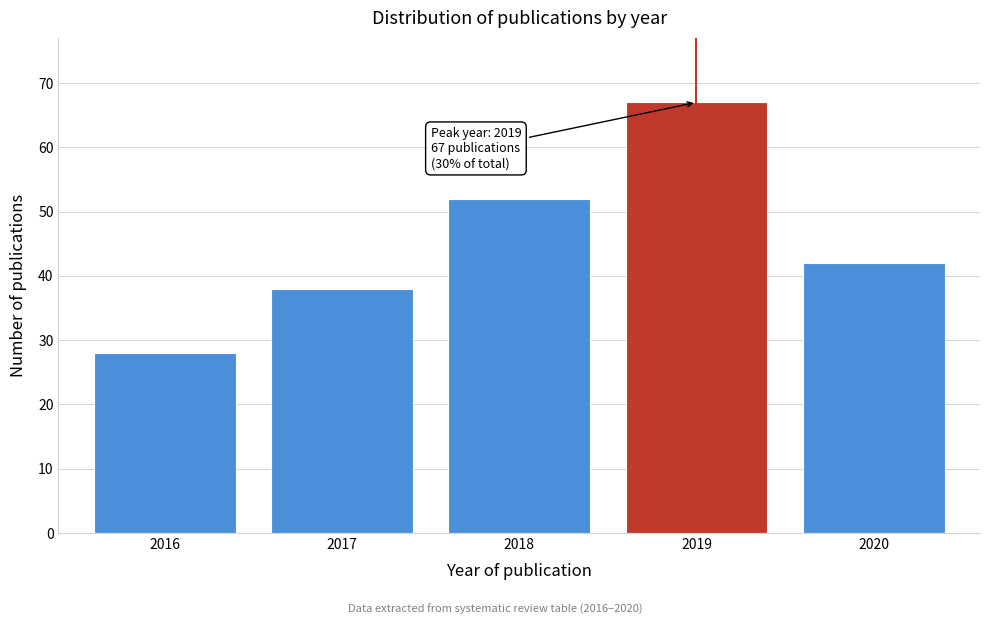

Reading left to right, what are all the values shown in this chart?

28	38	52	67	42